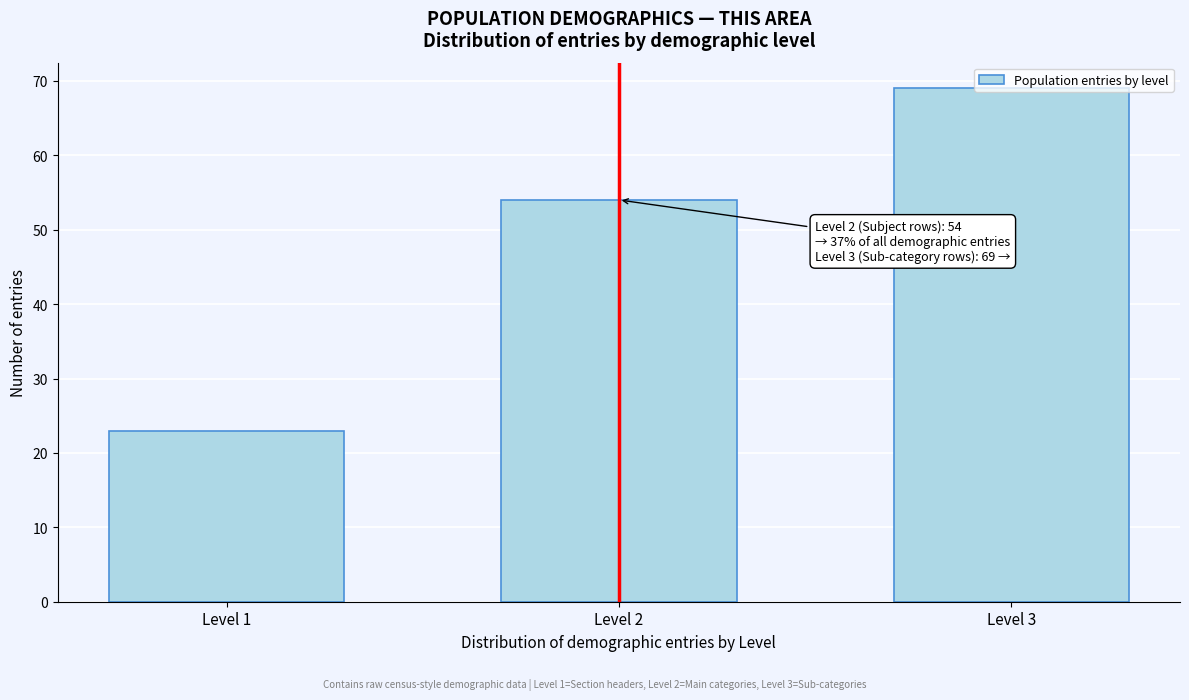

Where is the data nearest to the value 46?

Level 2